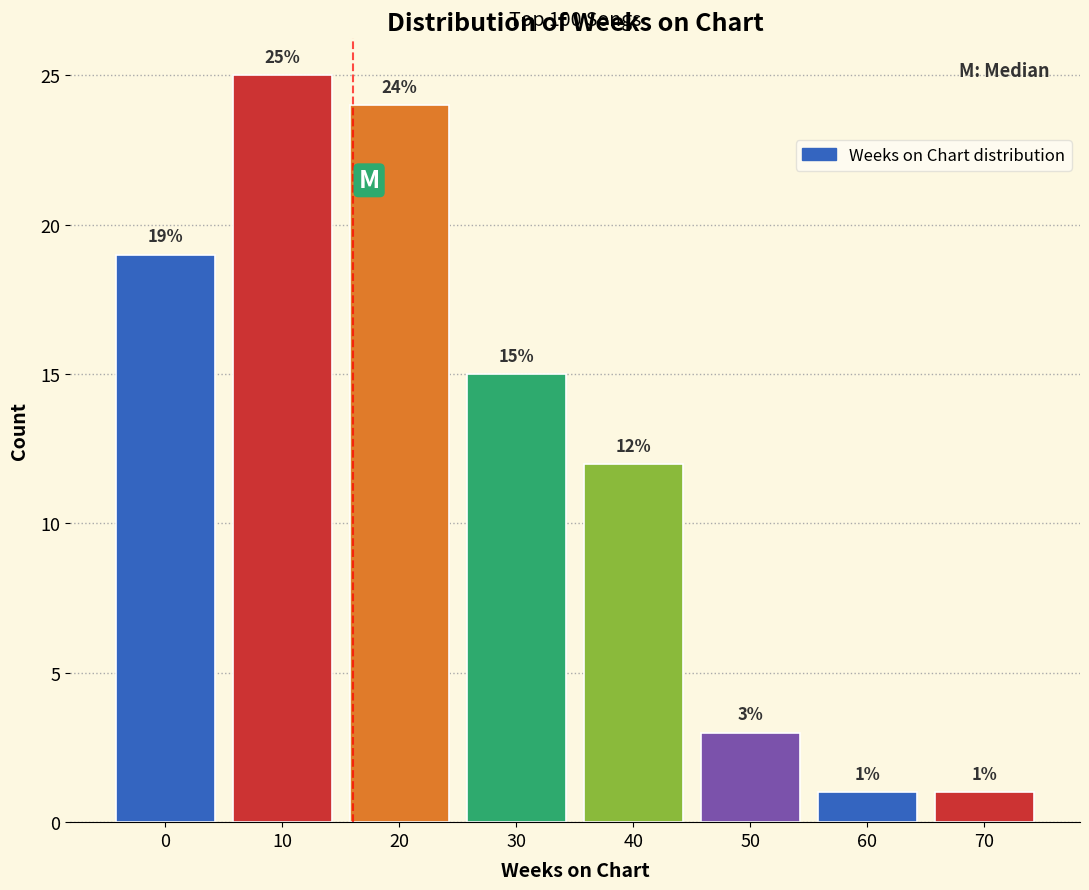

Reading right to left, list all the values displayed in this chart.

1	1	3	12	15	24	25	19